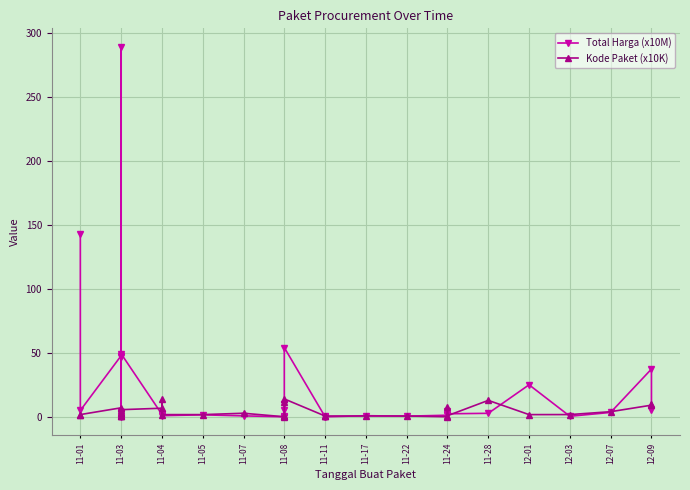

In Total Harga (x10M), how many points are lower than both neighbors (excluding endpoints)?

11